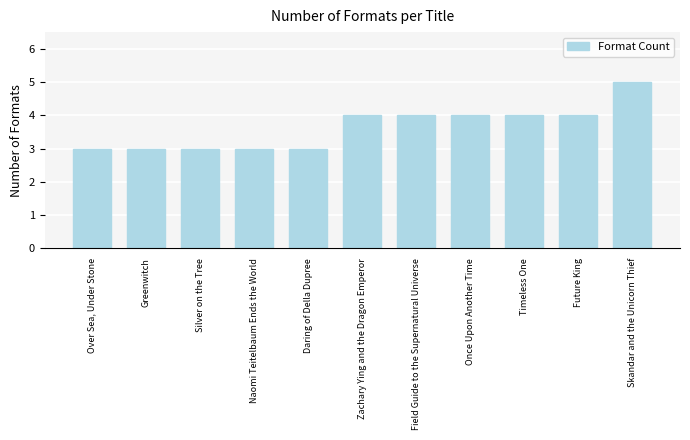

The value at Zachary Ying and the Dragon Emperor is 4. True or false?

True